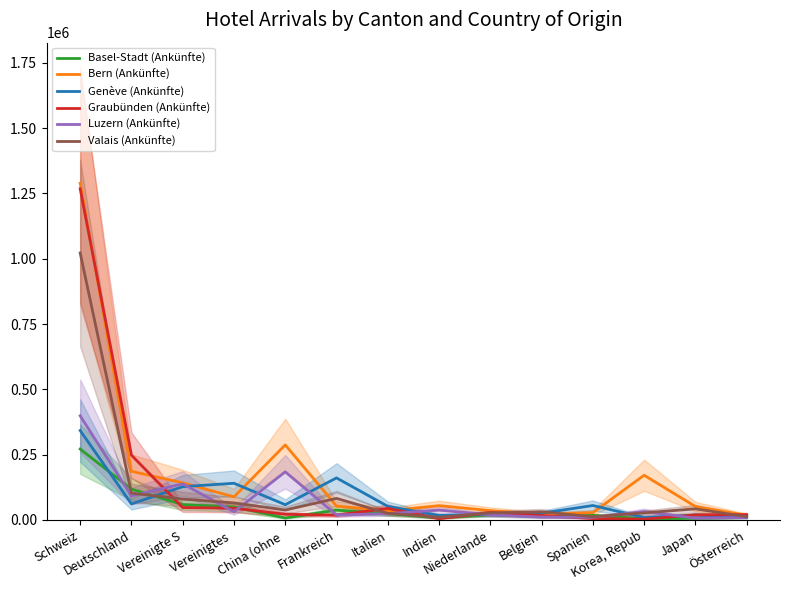

At which label is Genève (Ankünfte) closest to 175653?

Frankreich